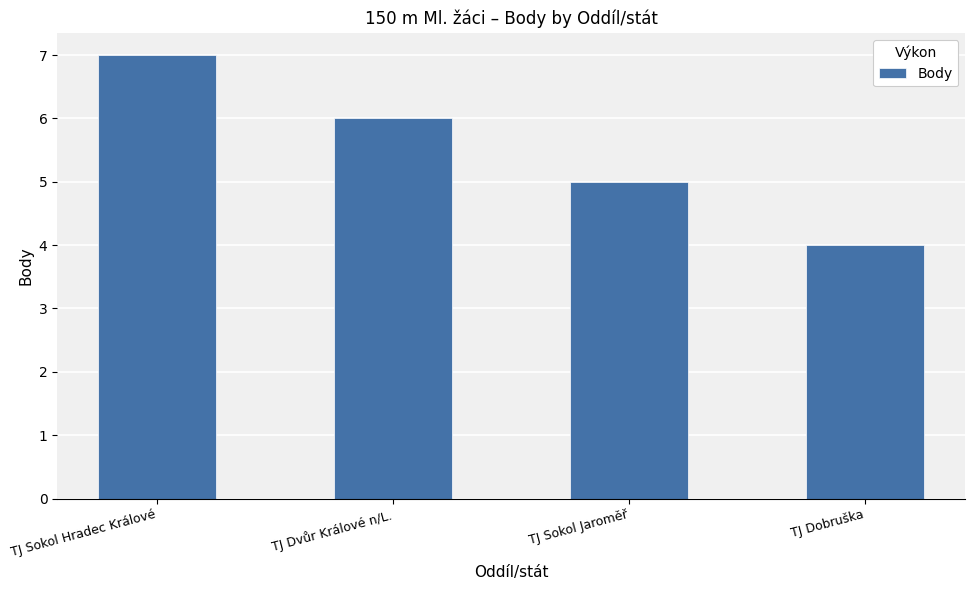

The chart shows a value of 1 at TJ Dvůr Králové n/L.. True or false?

False